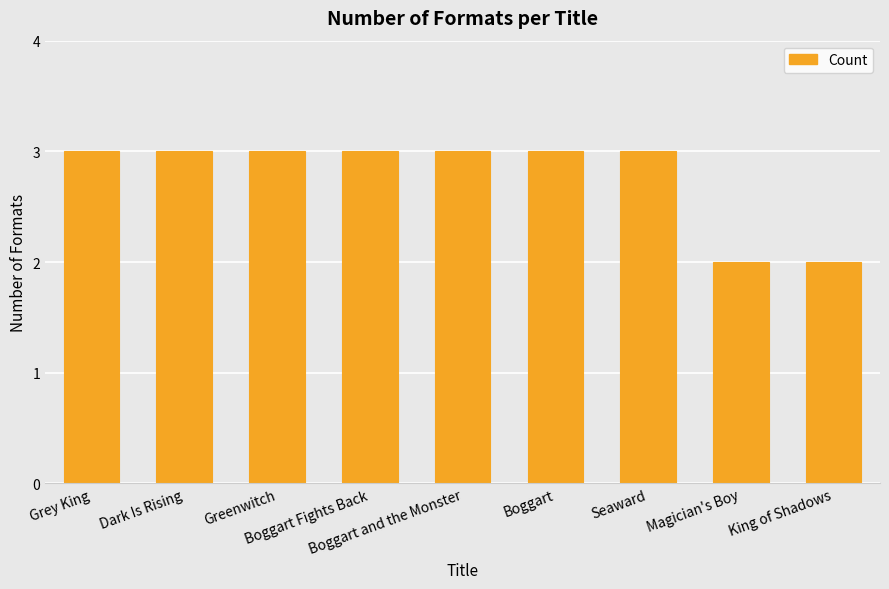

What is the sum of all values?

25